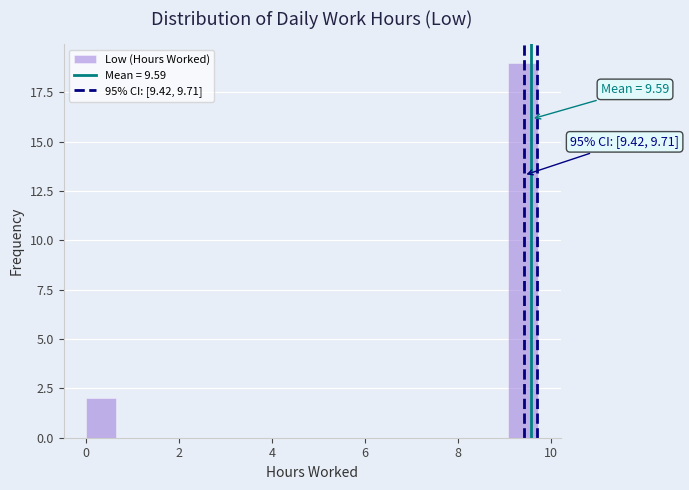

Around what value on the x-axis is the tallest bar? Give the approximate position of its centre, as read against the axis.

9.4